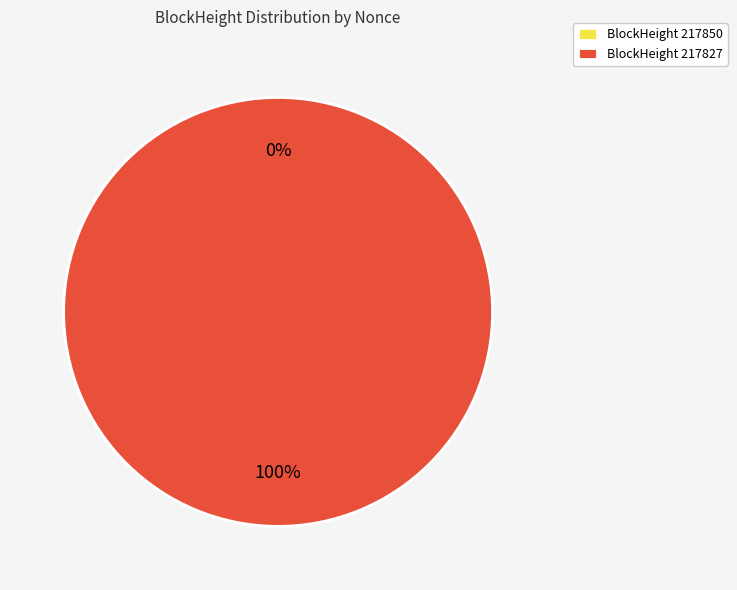

Do 217850 and 217827 together represent more than half of the pie?

Yes